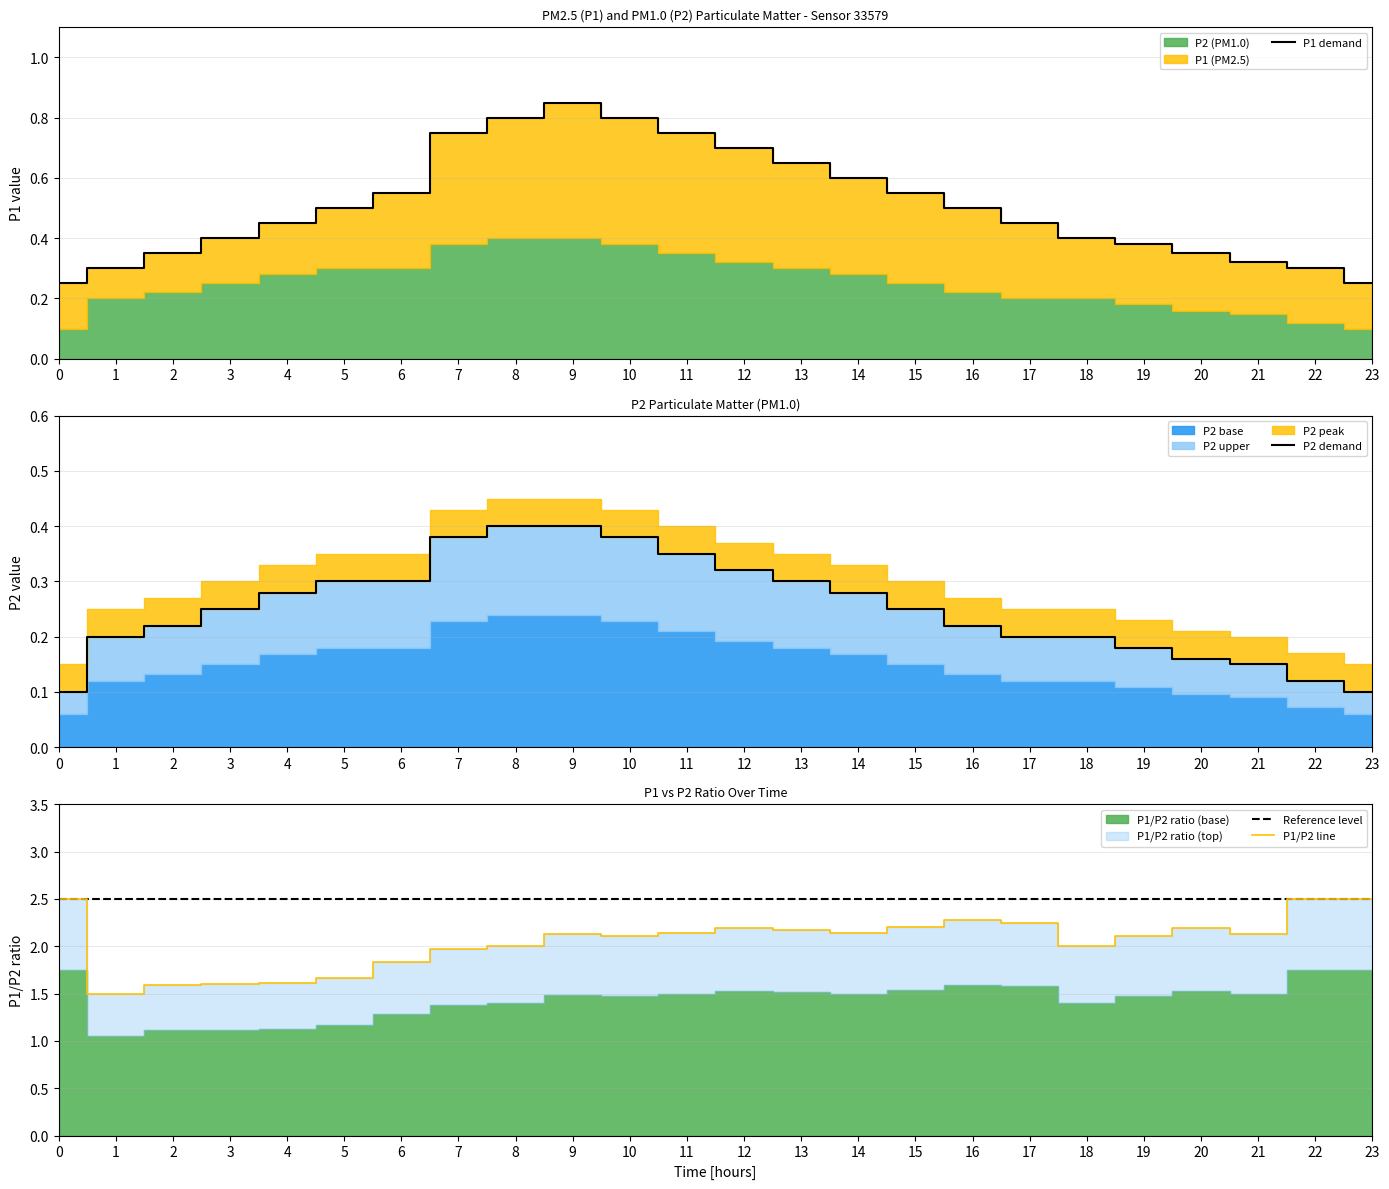

Reading left to right, what are all the values shown in this chart?

P1 demand: 0.2	0.3	0.3	0.4	0.5	0.5	0.6	0.8	0.8	0.8	0.8	0.8	0.7	0.7	0.6	0.6	0.5	0.5	0.4	0.4	0.3	0.3	0.3	0.2
P2 demand: 0.1	0.2	0.2	0.2	0.3	0.3	0.3	0.4	0.4	0.4	0.4	0.3	0.3	0.3	0.3	0.2	0.2	0.2	0.2	0.2	0.2	0.1	0.1	0.1
Reference level: 2.5	2.5	2.5	2.5	2.5	2.5	2.5	2.5	2.5	2.5	2.5	2.5	2.5	2.5	2.5	2.5	2.5	2.5	2.5	2.5	2.5	2.5	2.5	2.5
P1/P2 line: 2.5	1.5	1.6	1.6	1.6	1.7	1.8	2.0	2.0	2.1	2.1	2.1	2.2	2.2	2.1	2.2	2.3	2.2	2.0	2.1	2.2	2.1	2.5	2.5